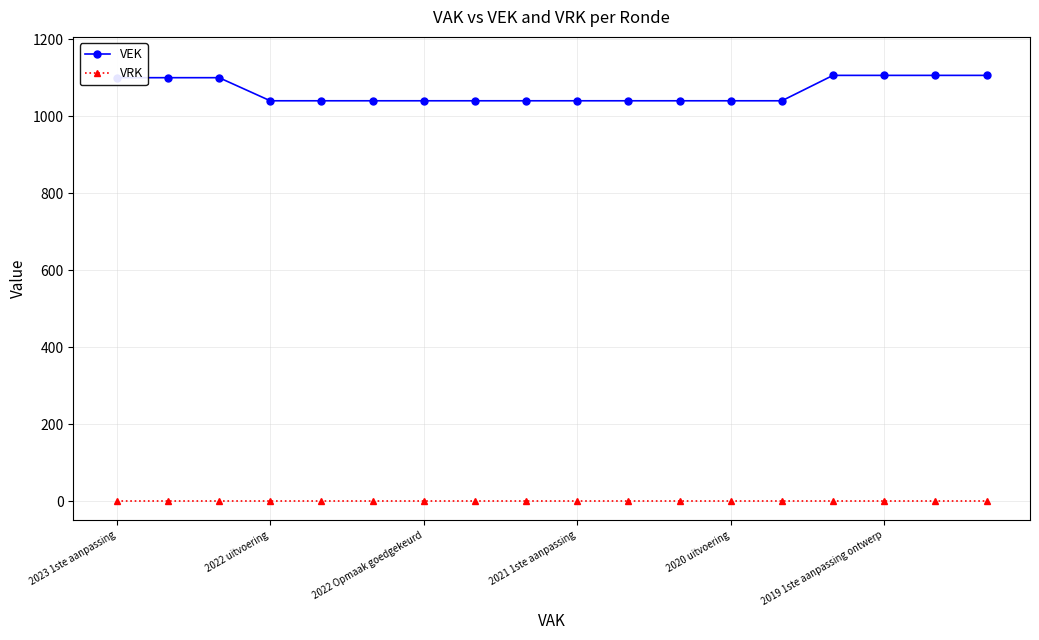

True or false: VEK and VRK intersect in this chart.

False